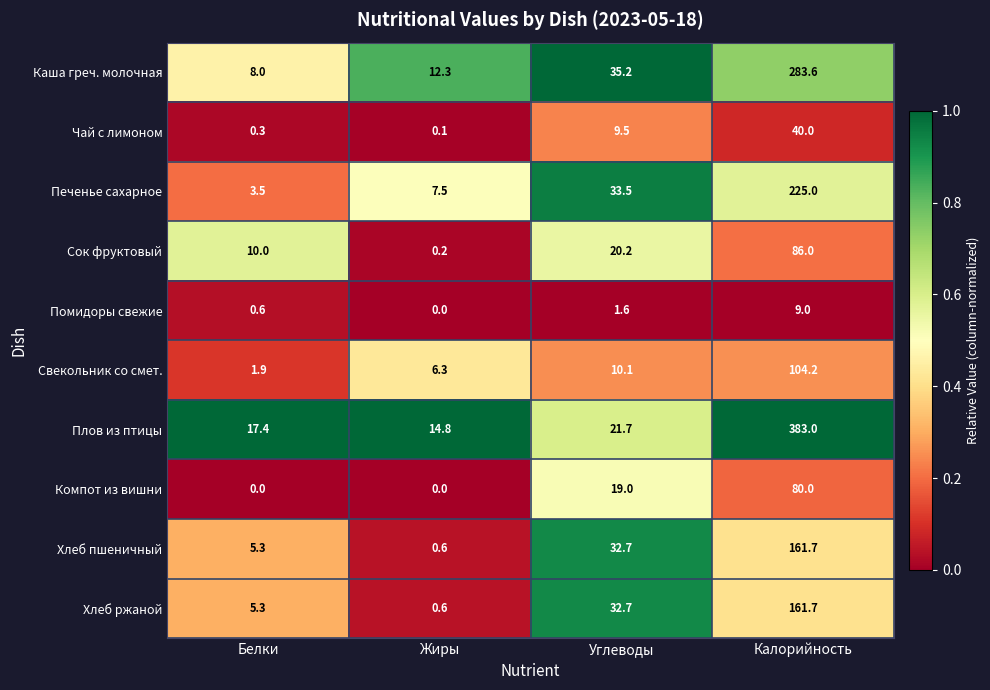

Which series has the widest spread of values?

Плов из птицы